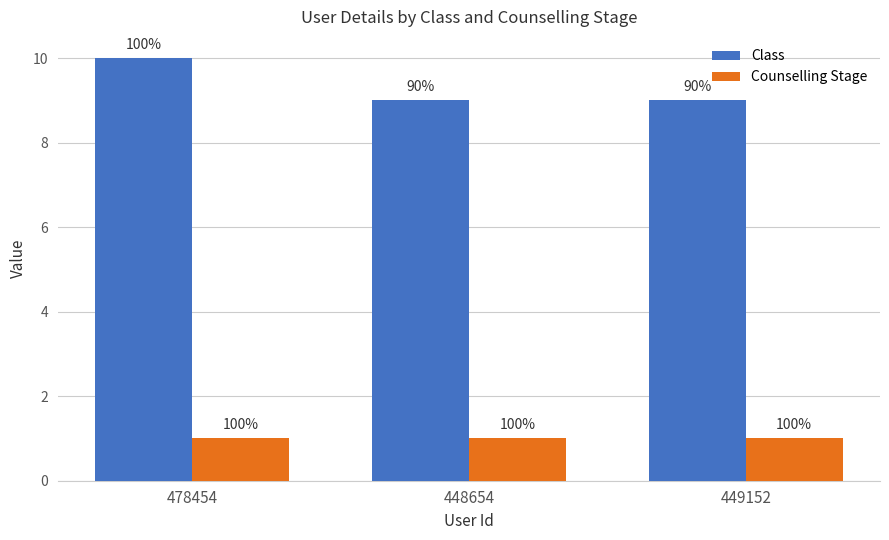

Which category has the highest value in the Class series?

478454